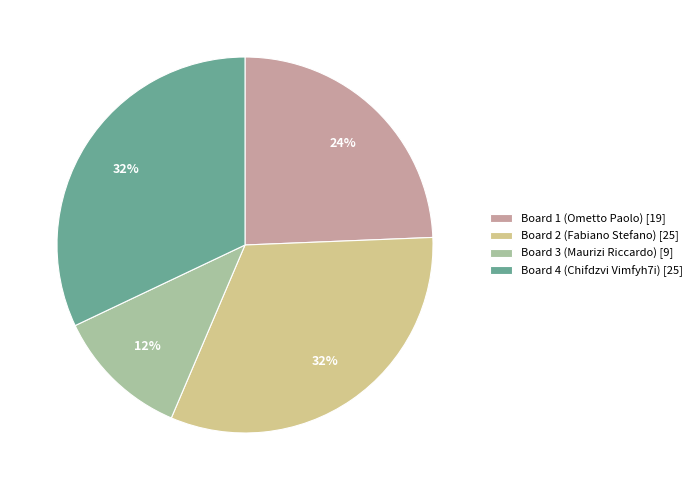

Count the number of slices in the pie.

4